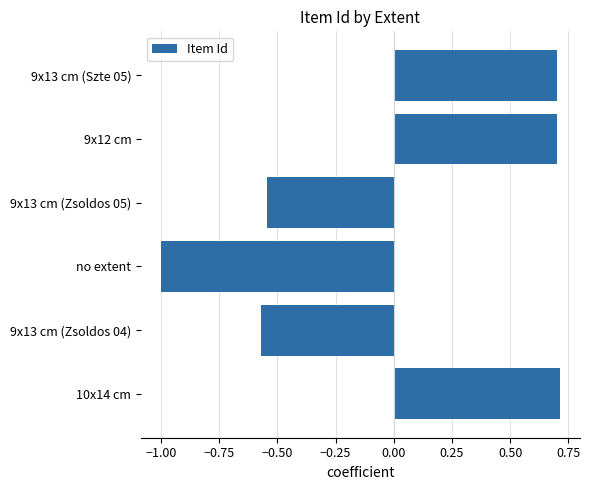

What is the change in value from no extent to 9x12 cm?

+1.7